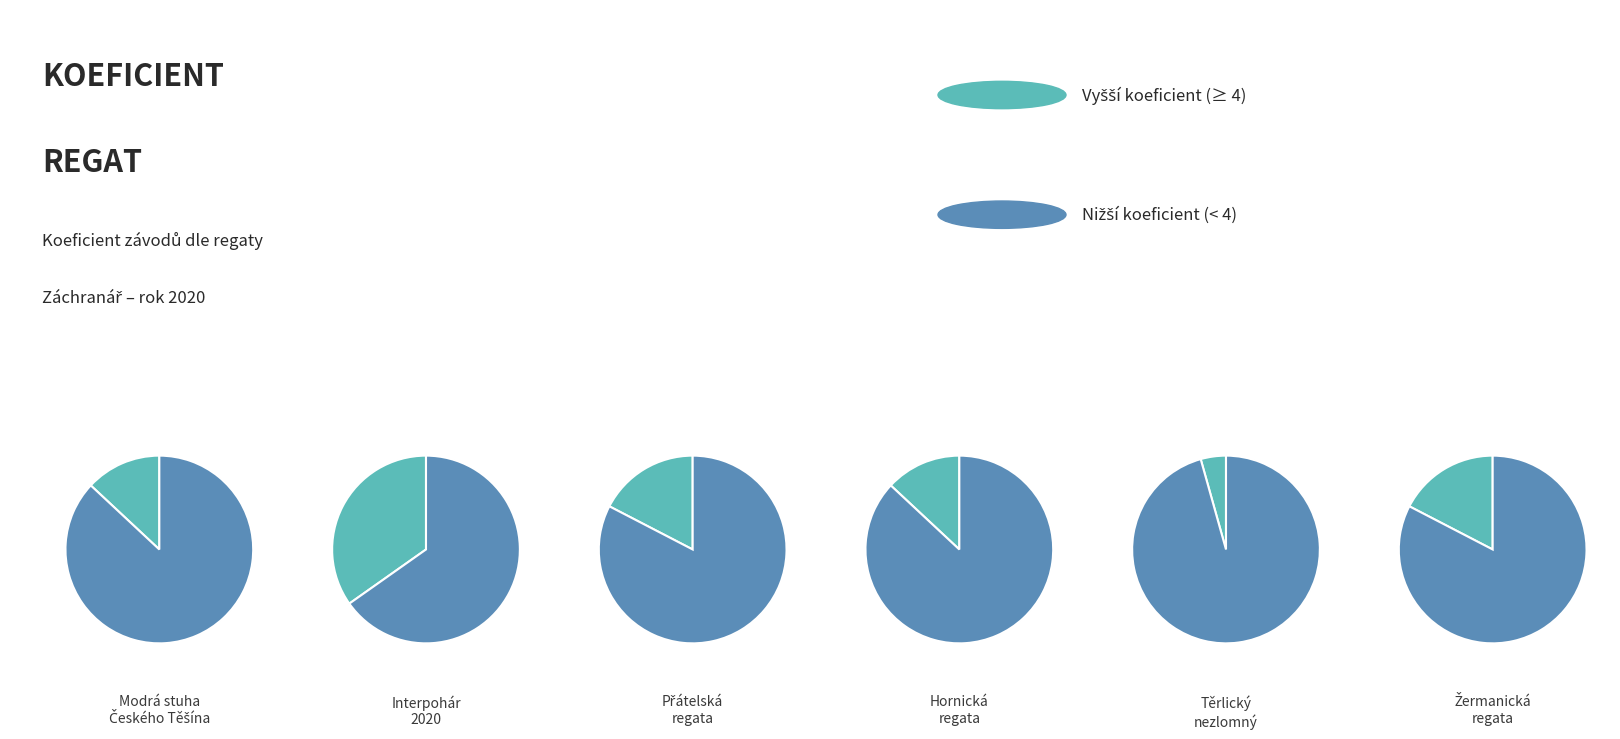

To the nearest percent, what is the average slice percentage?

17%